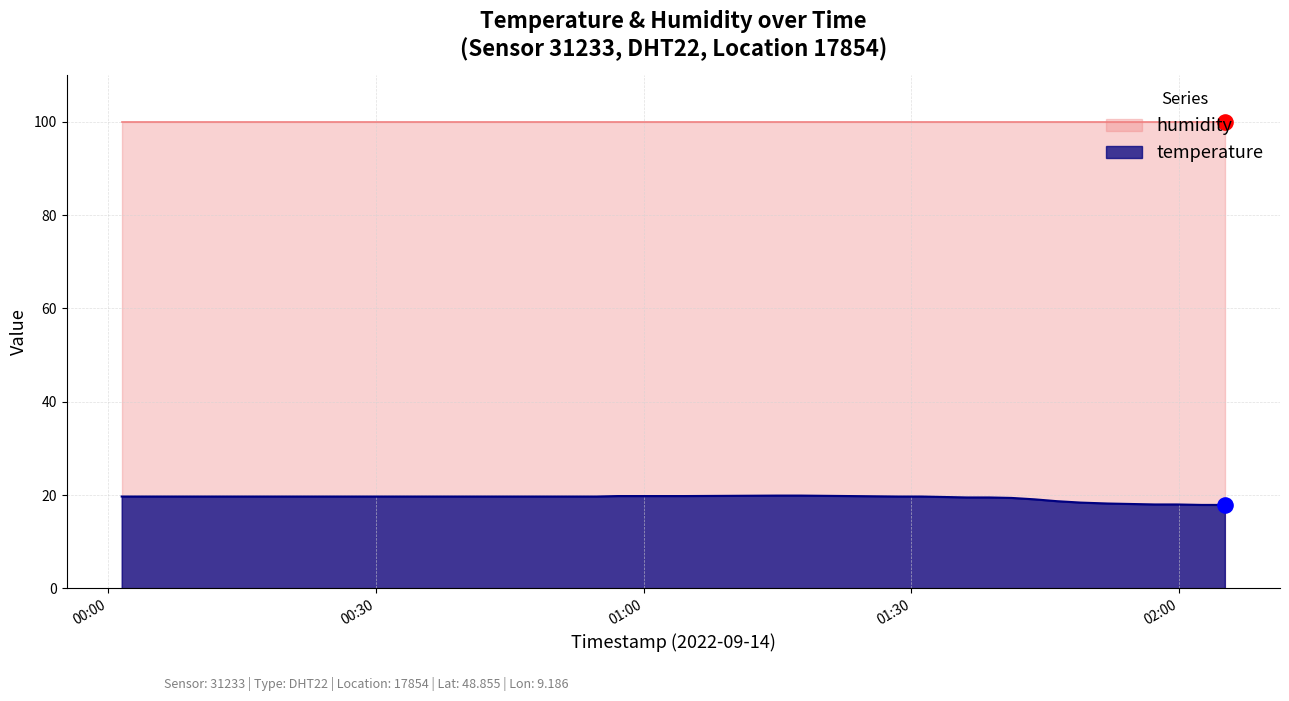

Which has a higher value, 2022-09-14T01:41:13 or 2022-09-14T00:04:03?

2022-09-14T00:04:03